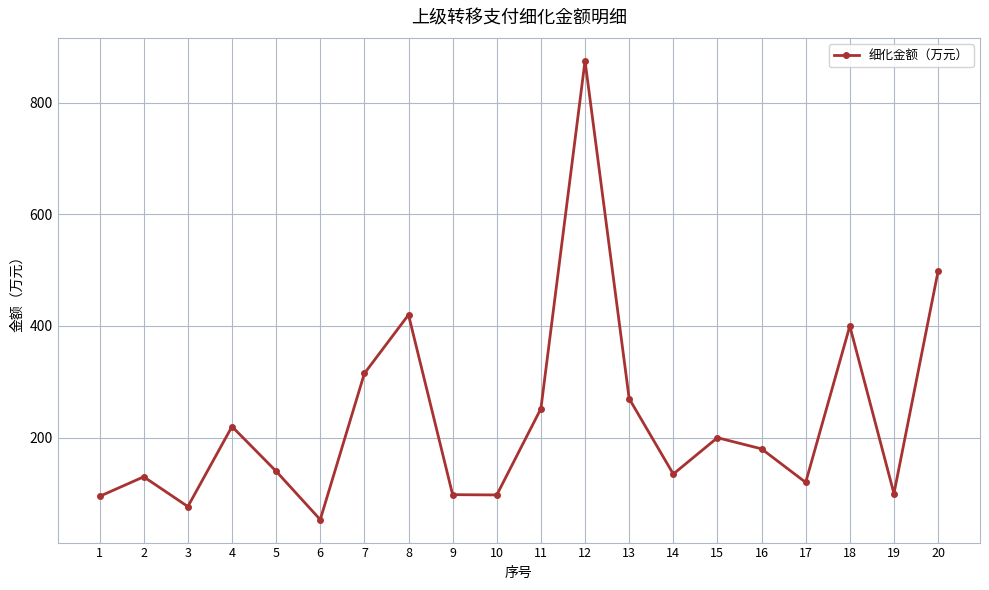

What value does the data have at 20?

498.0